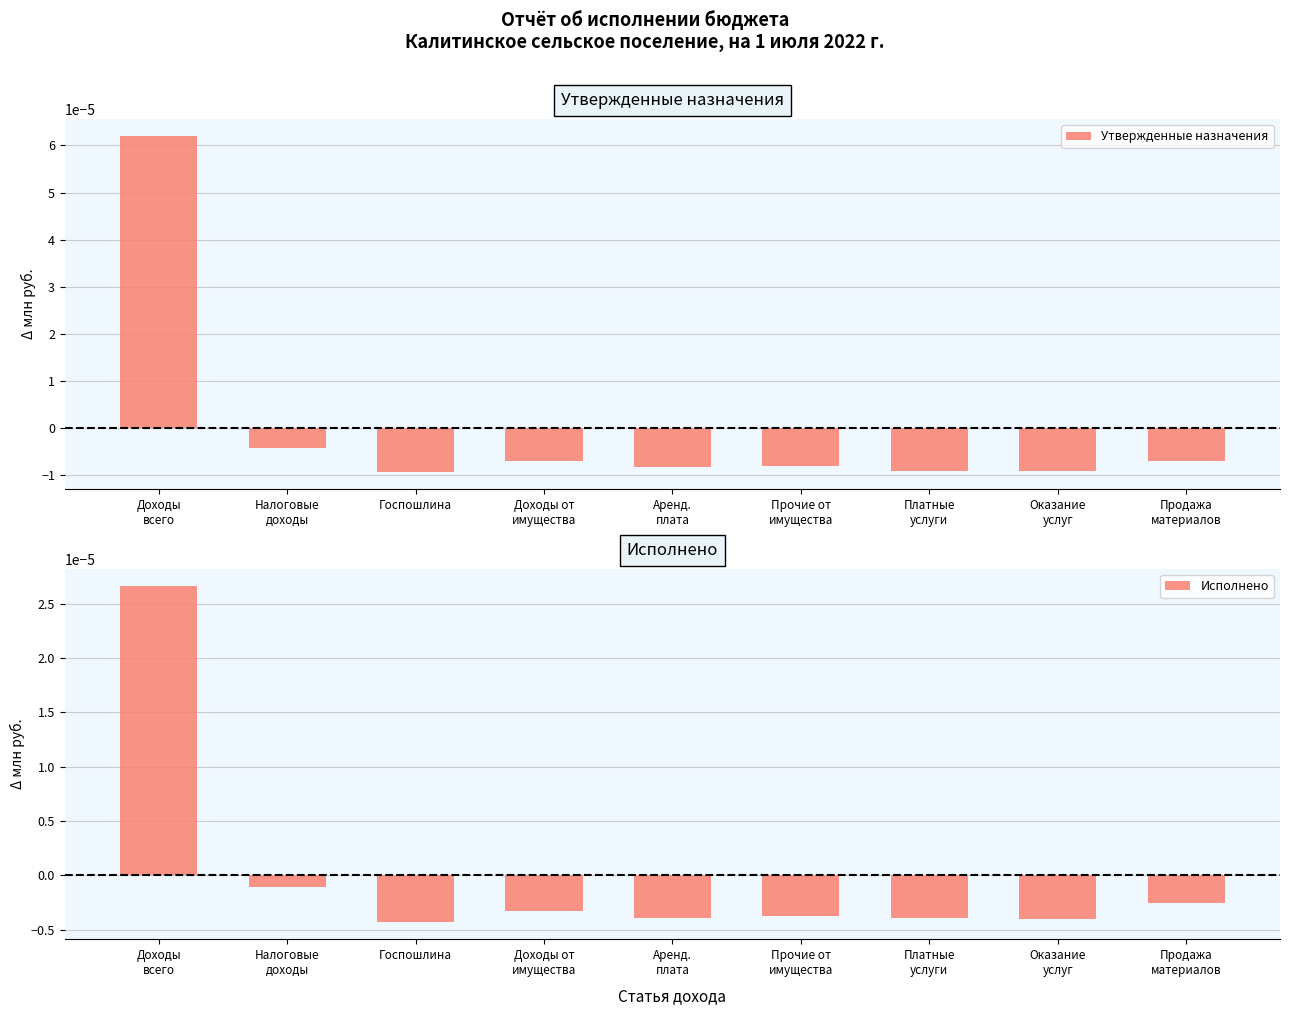

Which series has the largest range (max minus min)?

Утвержденные назначения